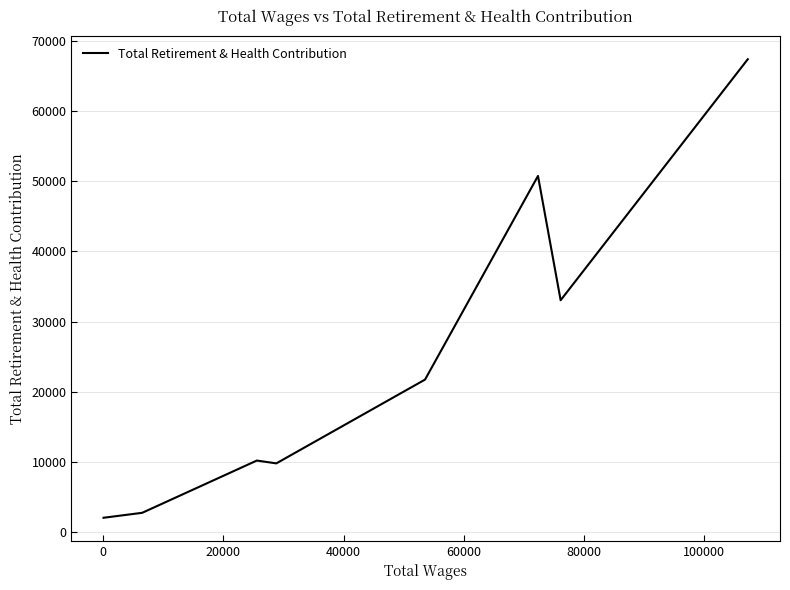

Is this an area chart (filled region under the line)?

No